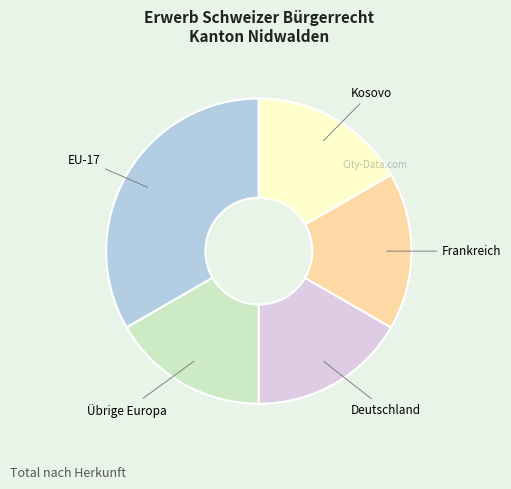

Is the sum of Kosovo and Deutschland greater than half?

No